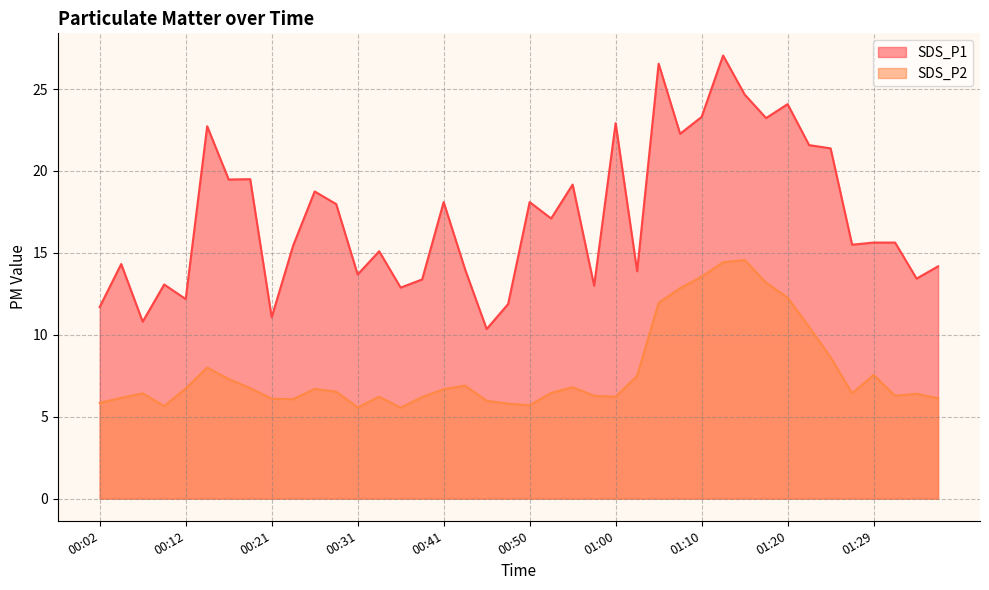

The value of SDS_P2 at 01:10 is 13.6. True or false?

True